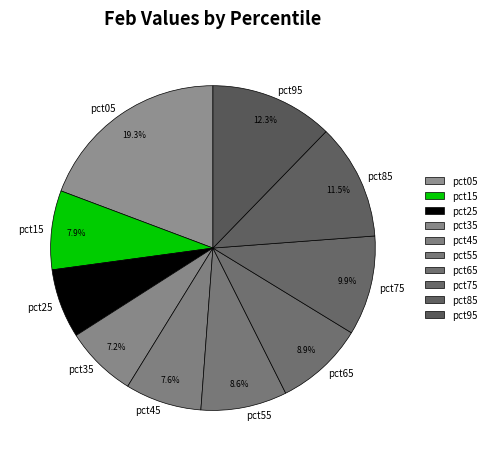

Which slice is the largest?

pct05